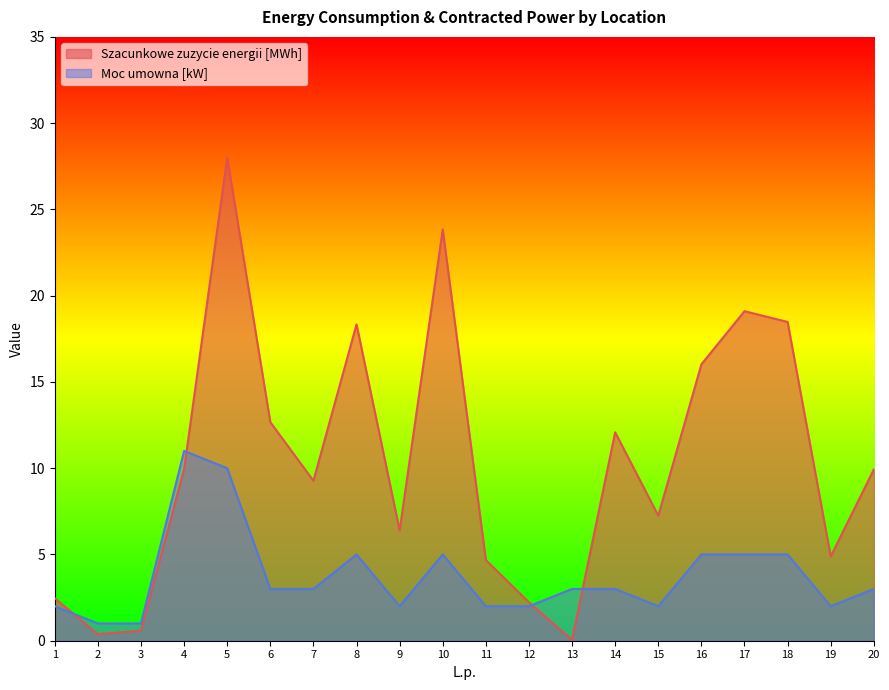

Is the value of Moc umowna [kW] at 11 greater than the value of Szacunkowe zuzycie energii [MWh] at 19?

No